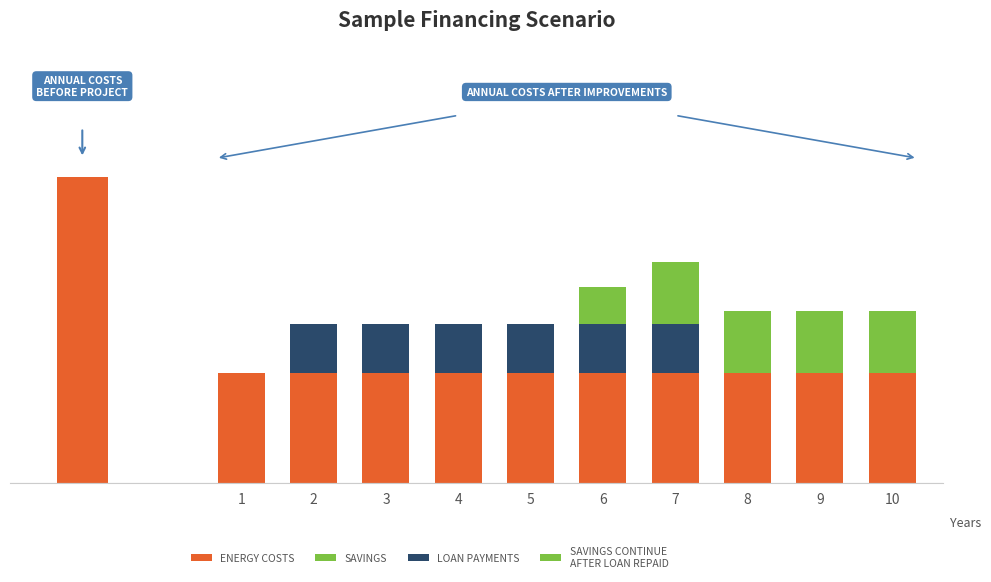

What is the total value across all series at 5?

8